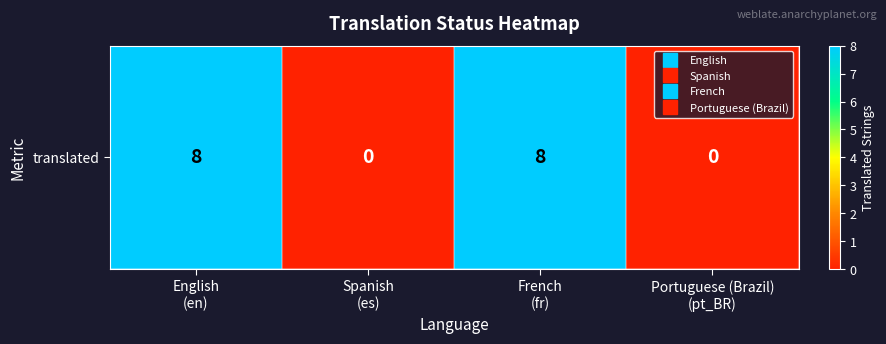

Reading right to left, extract all data points from this chart.

0	8	0	8